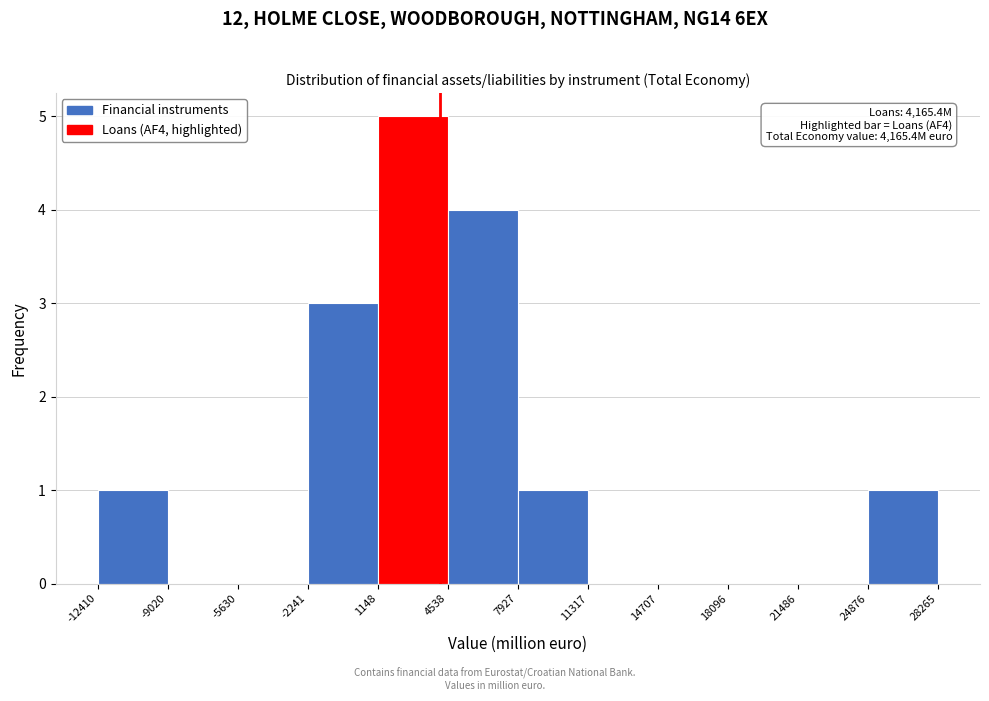

Which range on the x-axis has the tallest bar?

1148 to 4538